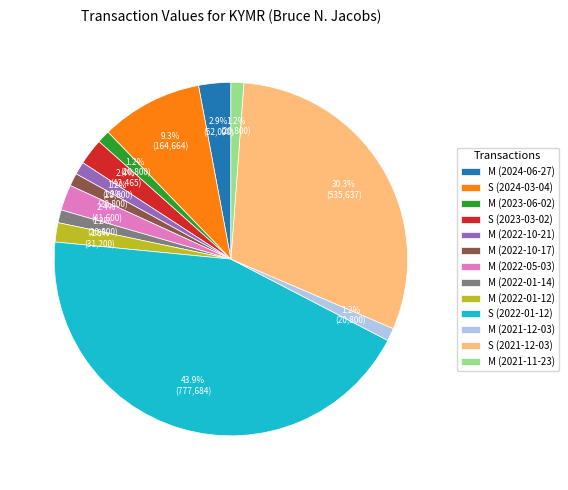

How many slices are in this pie chart?

13